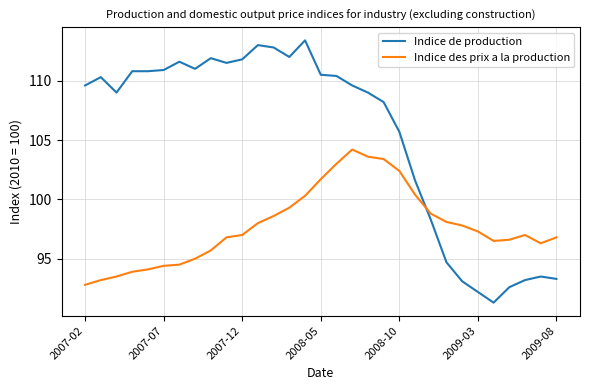

List the series in order of their peak value, highest first.

Indice de production, Indice des prix a la production